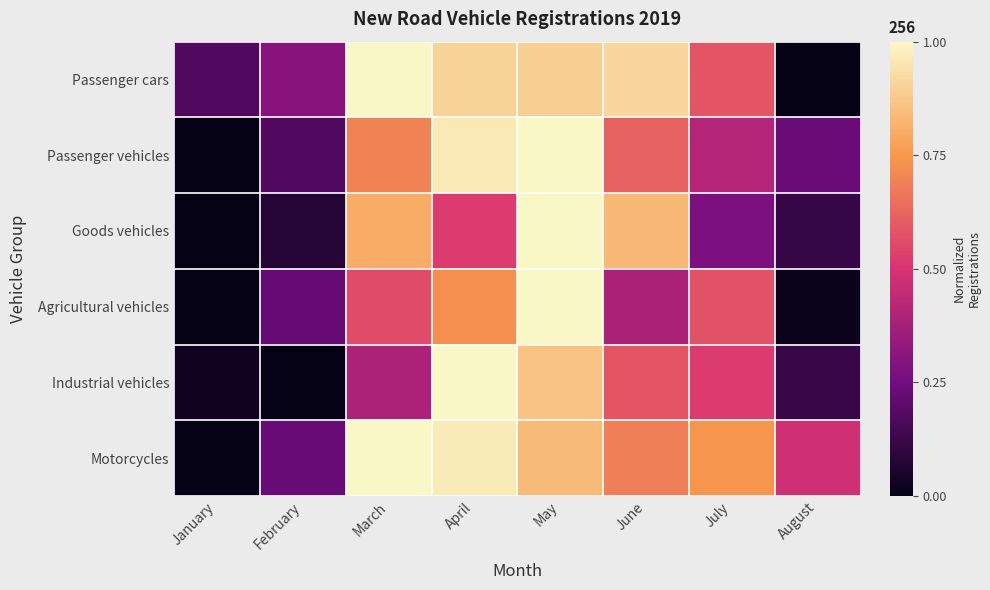

What is the difference between the highest and lowest values at May?

0.2